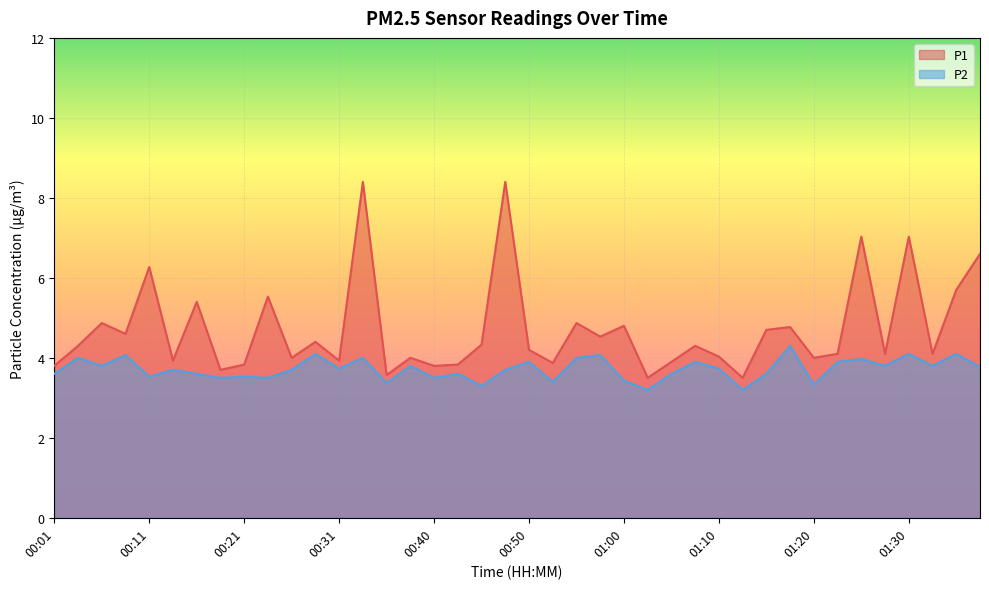

What is the difference between the maximum and second lowest values in the P1 series?

4.9